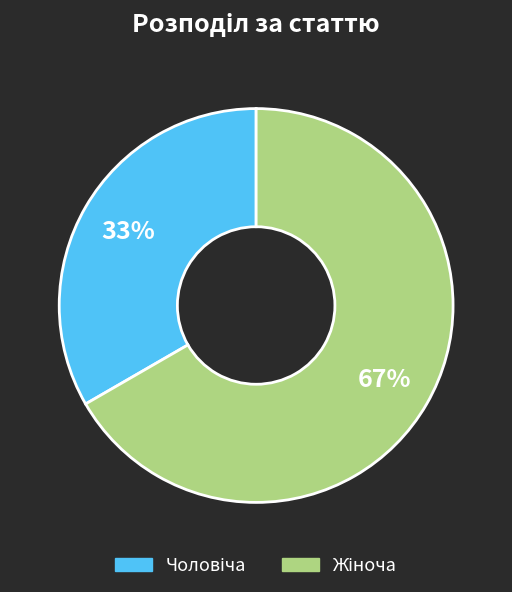

To the nearest percent, what is the average slice percentage?

50%